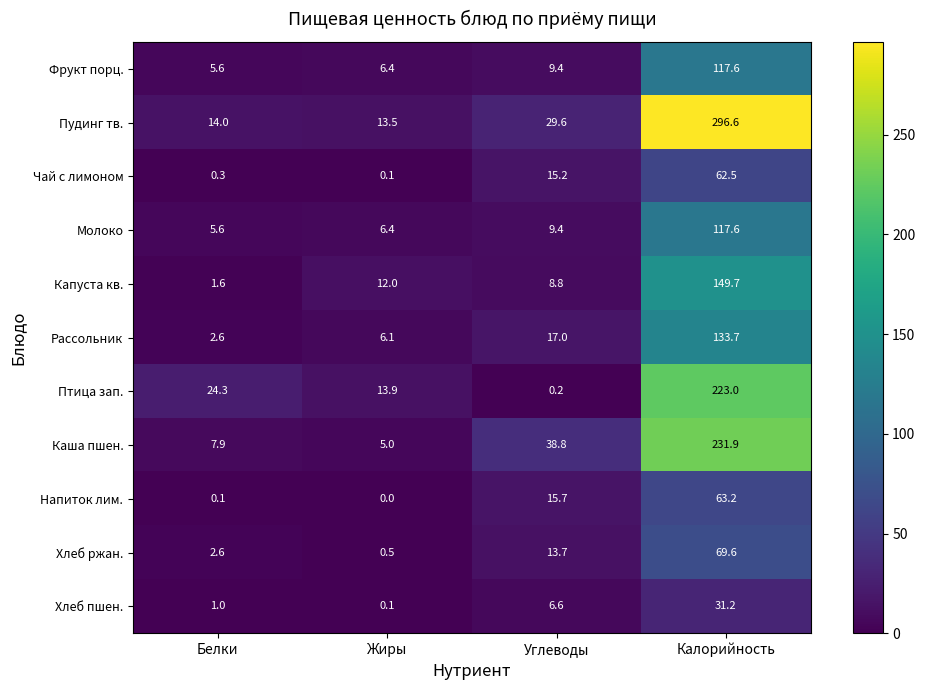

What is the difference between the maximum and minimum values in the Каша пшен. series?

226.9